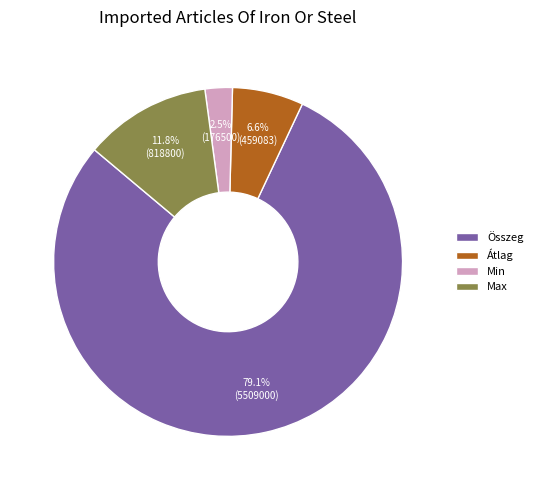

To the nearest percent, what is the difference between the Min and Átlag slice percentages?

4%